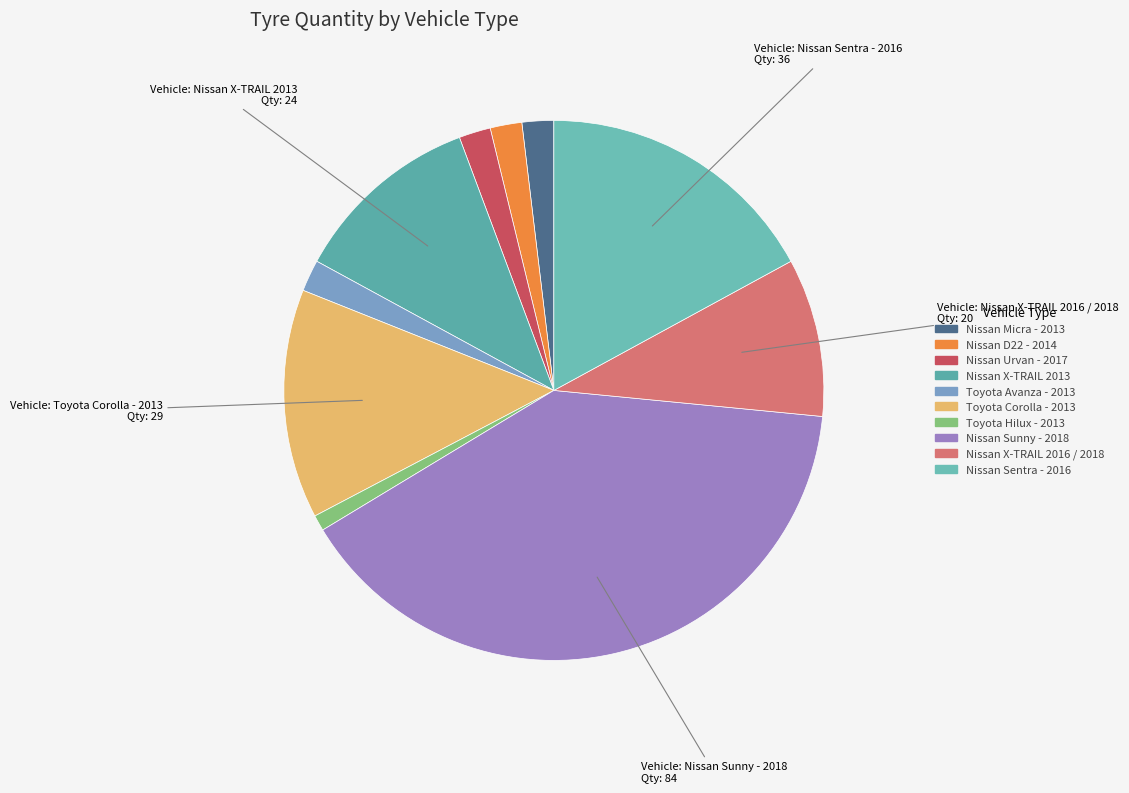

What is the ratio of the value at Nissan X-TRAIL 2016 / 2018 to the value at Nissan Urvan - 2017?

5.0